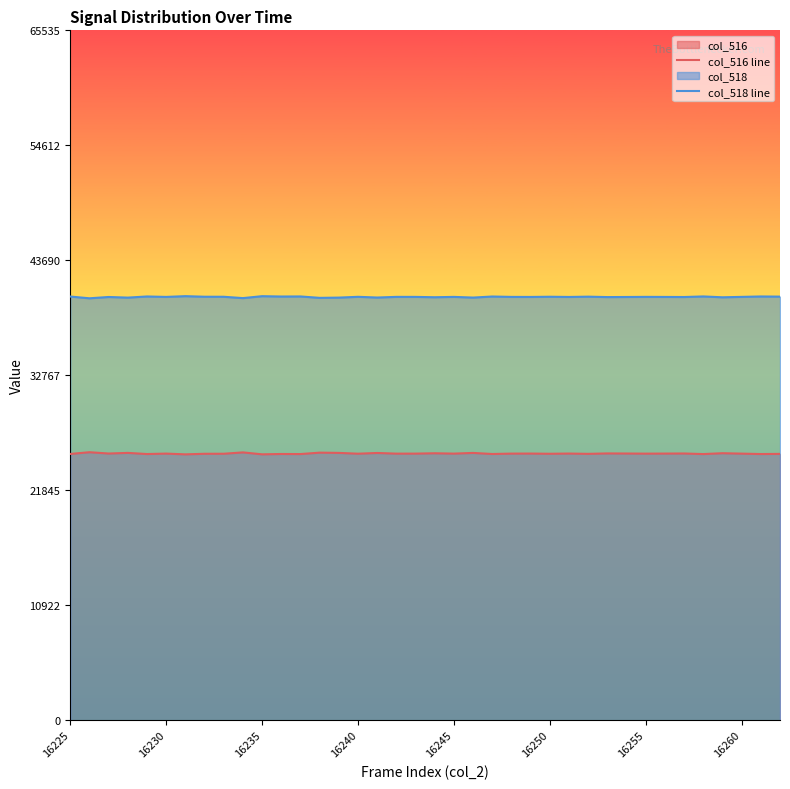

Where does the col_518 line series first go above 40212?

16225